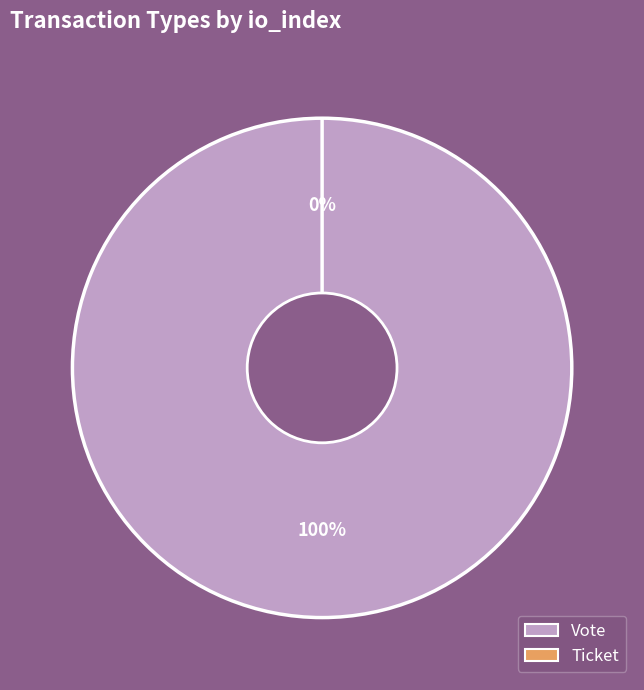

Which category has the smallest portion of the pie?

Ticket